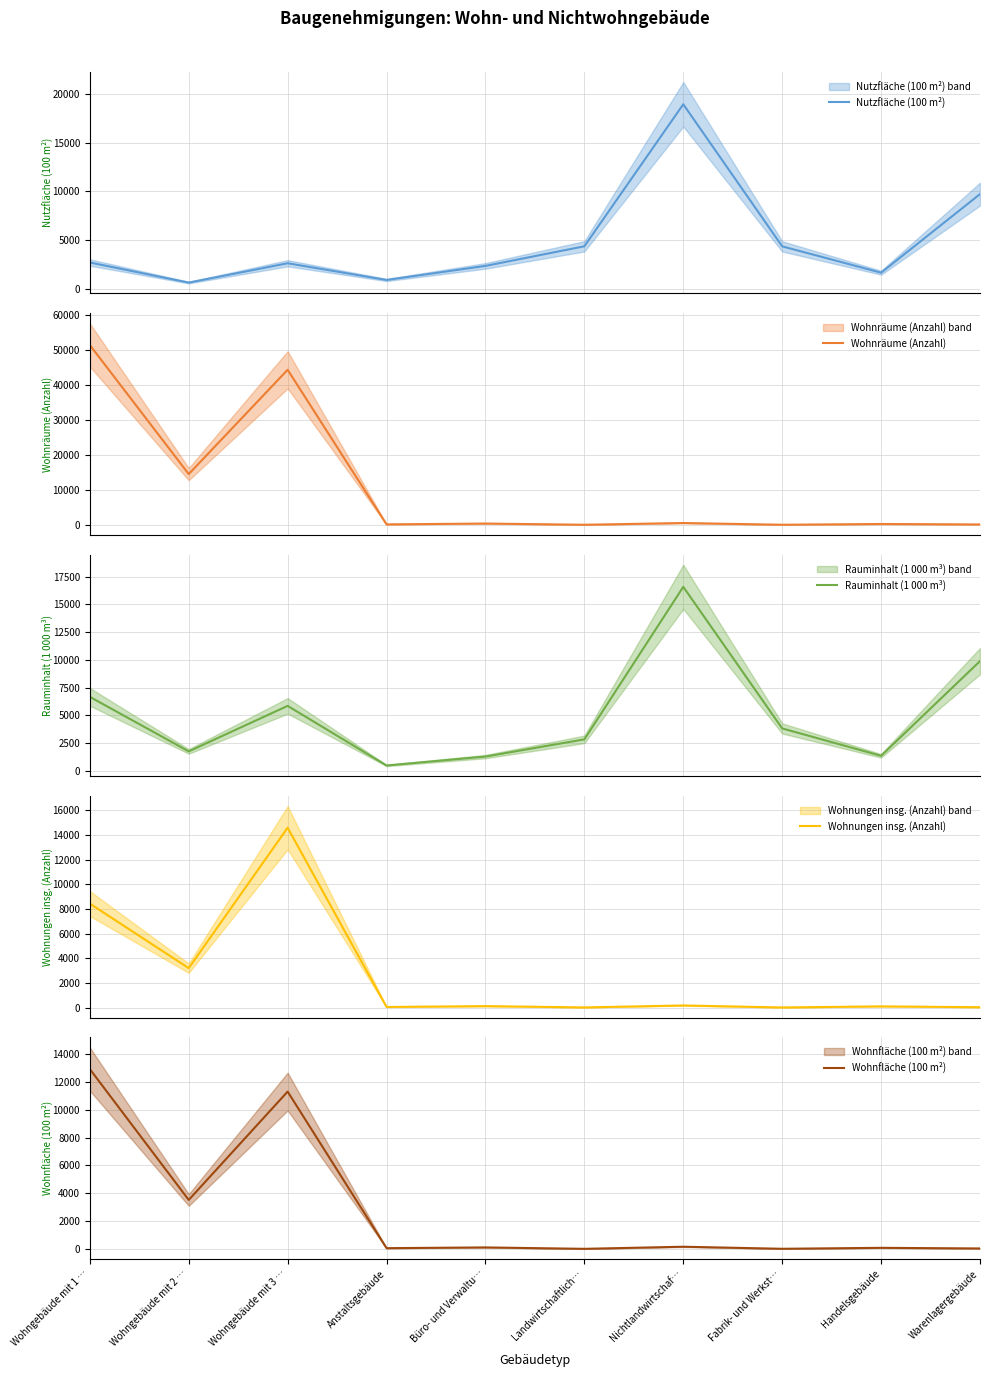

Between Landwirtschaftlich… and Handelsgebäude, which is larger?

Landwirtschaftlich…